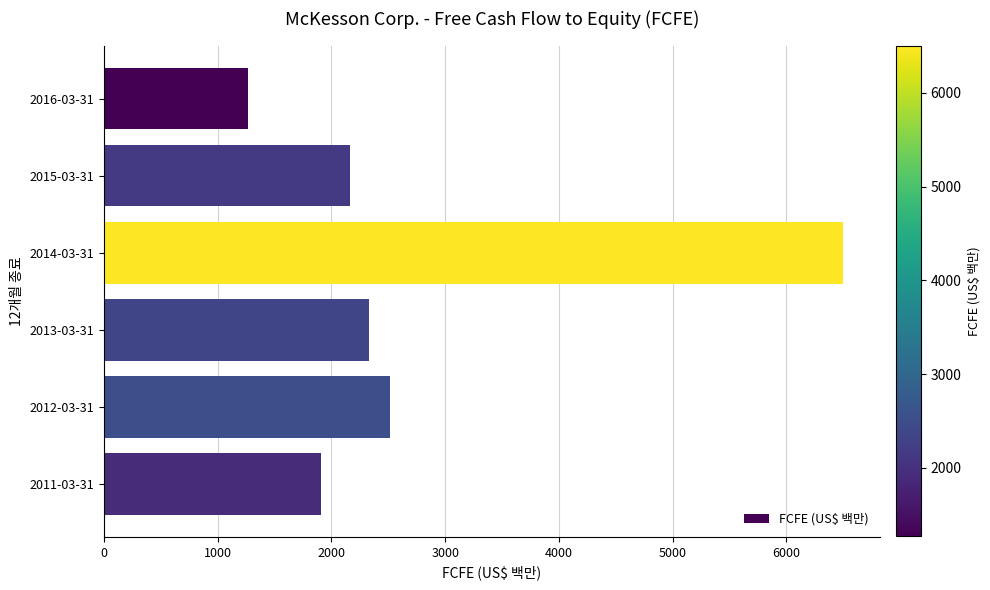

How many data points are less than 2332?

3